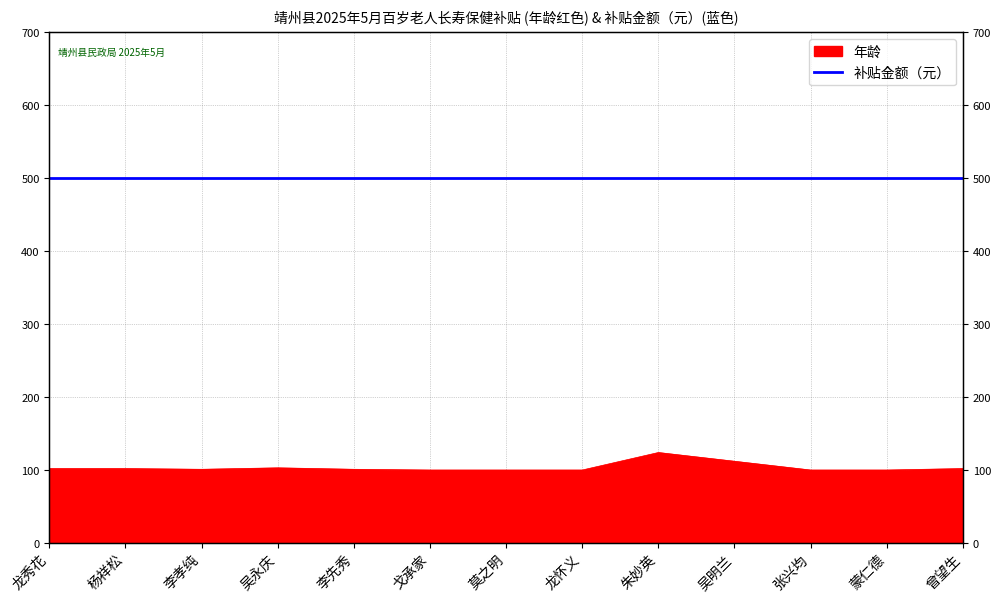

The value at 李孝纯 is 101. True or false?

True